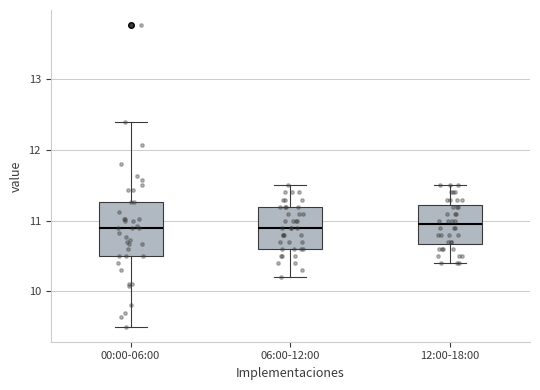

Which box is the tallest, from its lower edge to its upper edge?

00:00-06:00